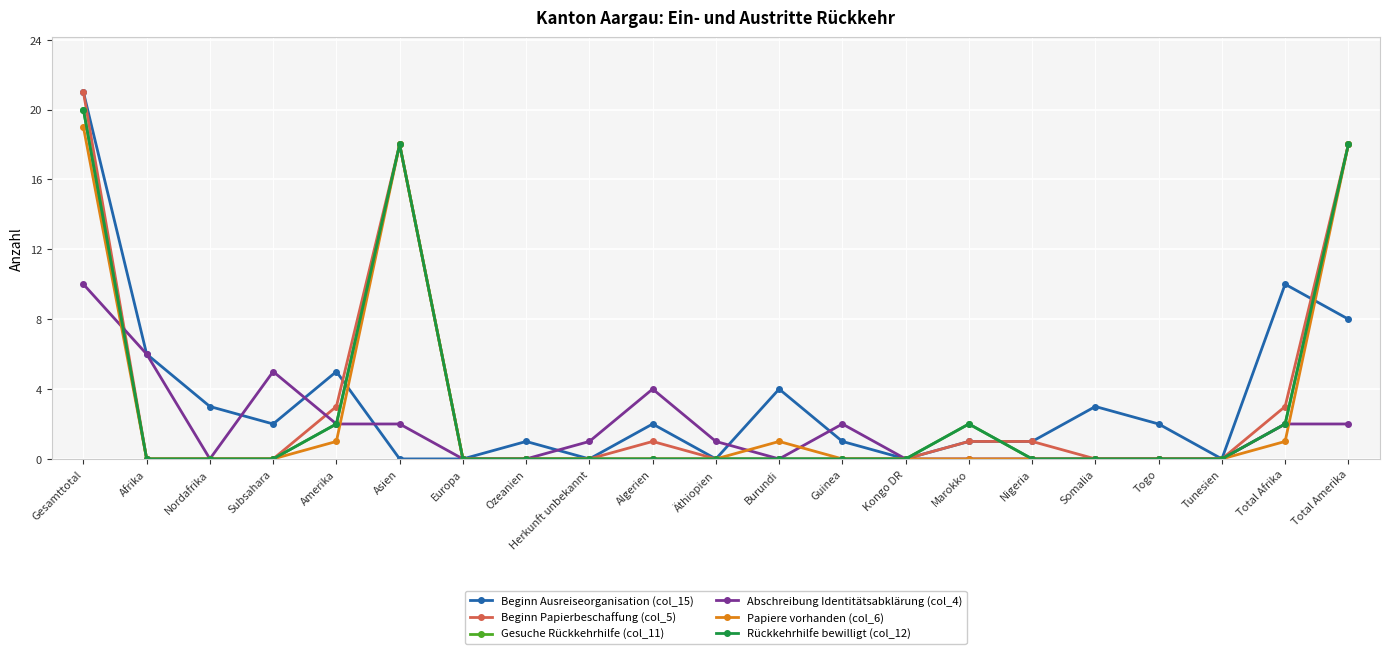

In Beginn Papierbeschaffung (col_5), how many points are higher than both neighbors (excluding endpoints)?

2